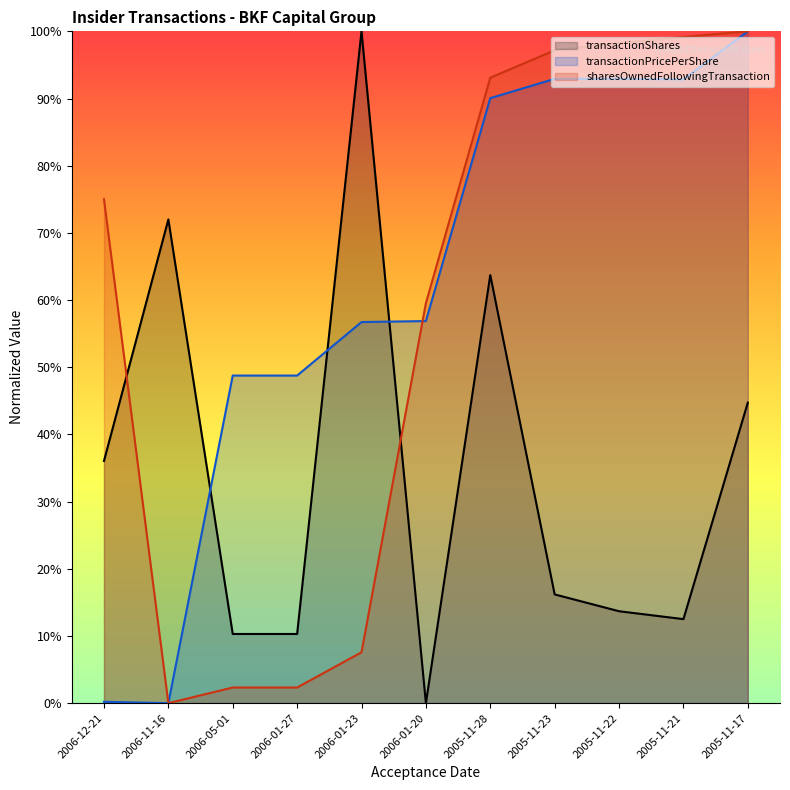

The sharesOwnedFollowingTransaction series shows 2.3 at 2006-01-27. True or false?

True